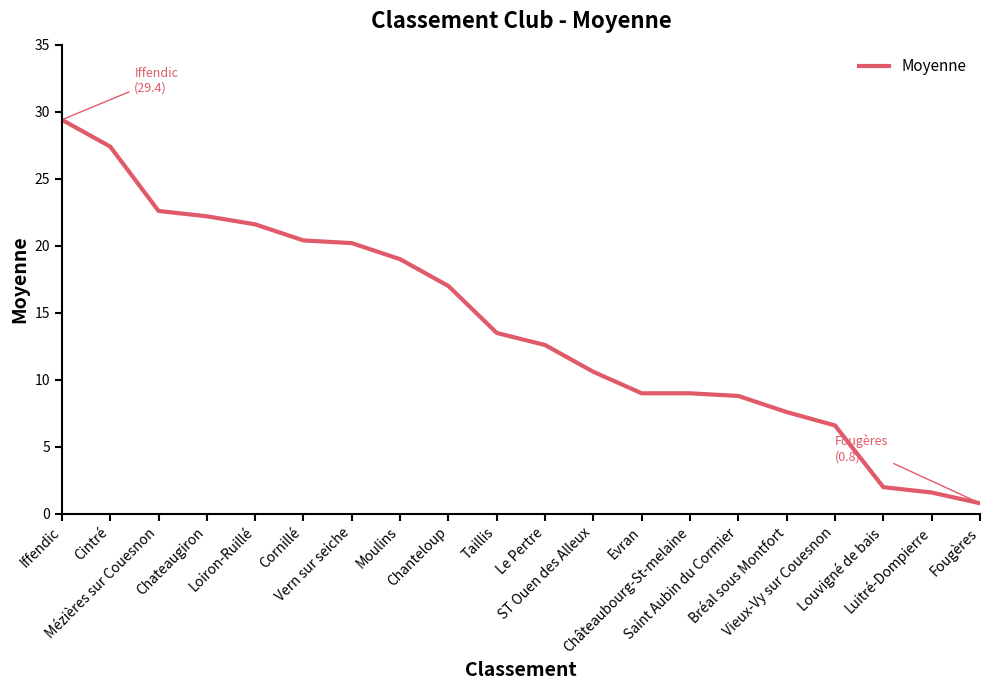

What is the minimum value shown in the chart?

0.8